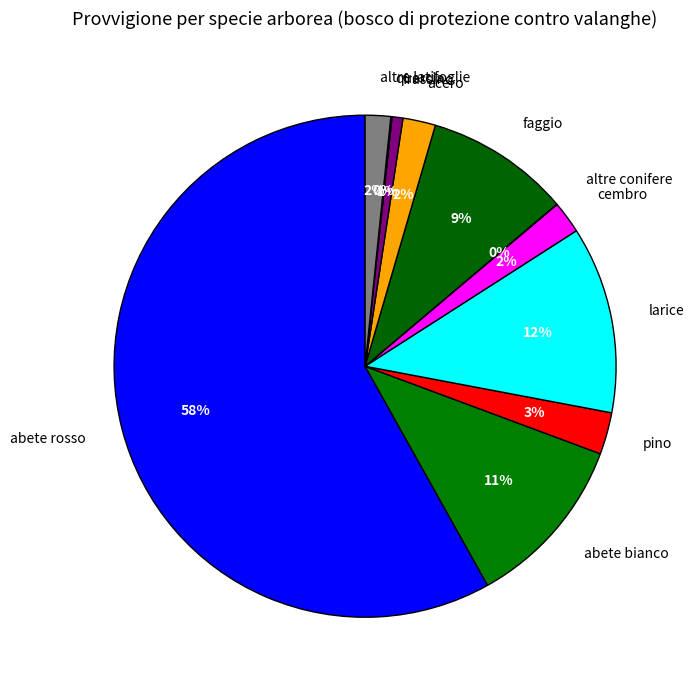

Which has a higher value, acero or abete rosso?

abete rosso